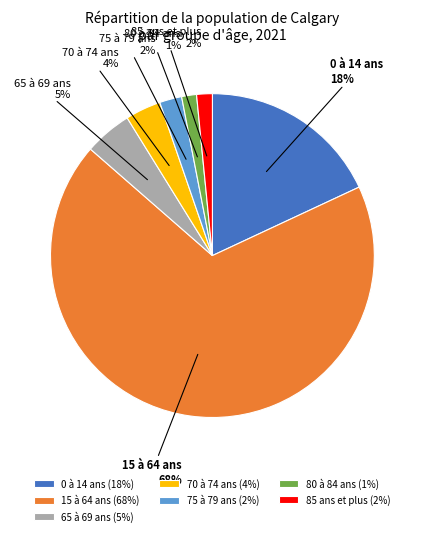

To the nearest percent, what is the difference between the 85 ans et plus and 70 à 74 ans slice percentages?

2%